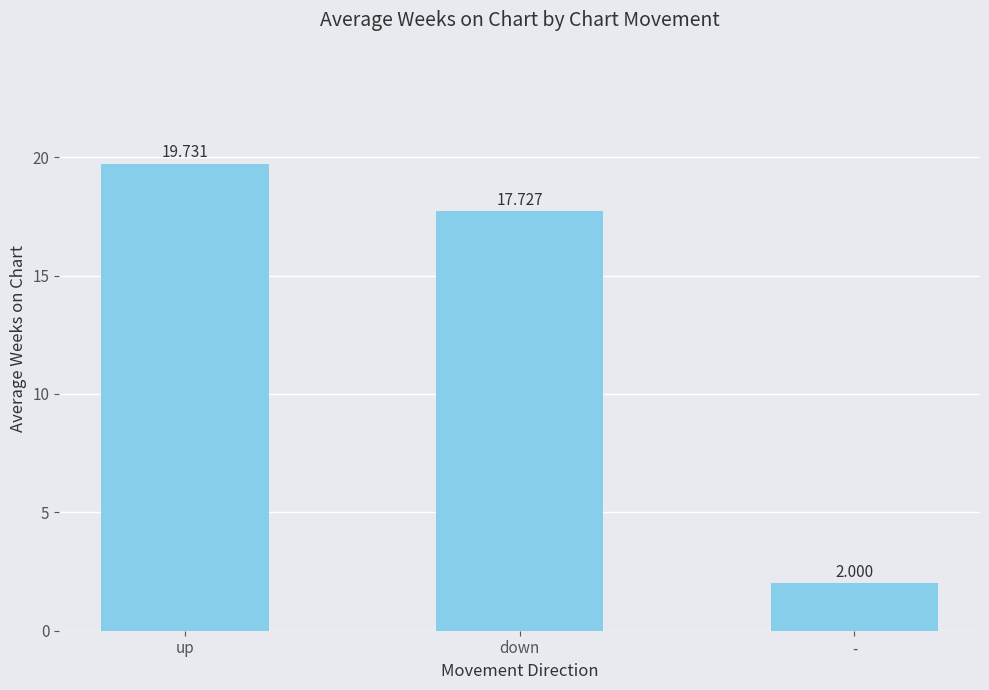

Does the chart contain any negative values?

No